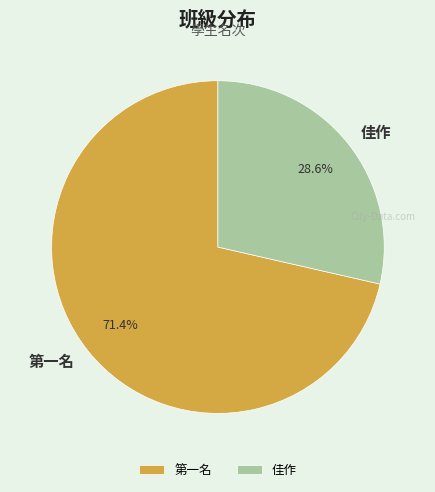

What is the largest slice in the pie chart?

第一名